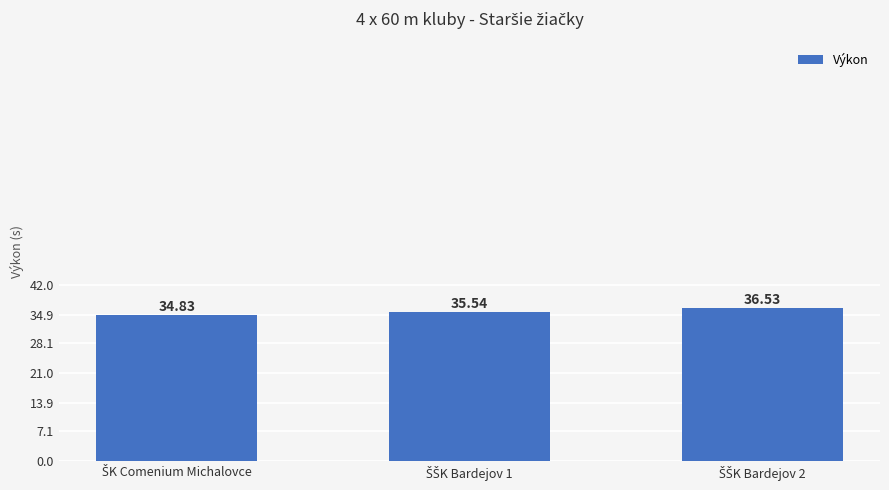

Are the bars grouped side by side (vs. stacked)?

No